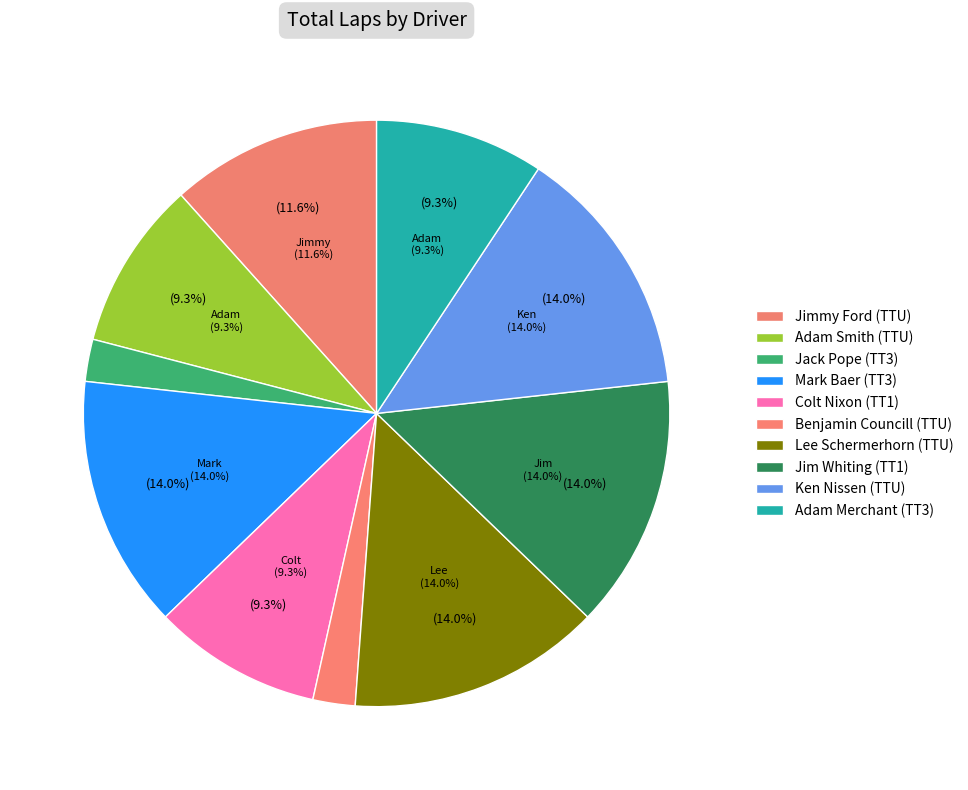

What percentage do Adam Merchant and Jimmy Ford together represent?

20.9%